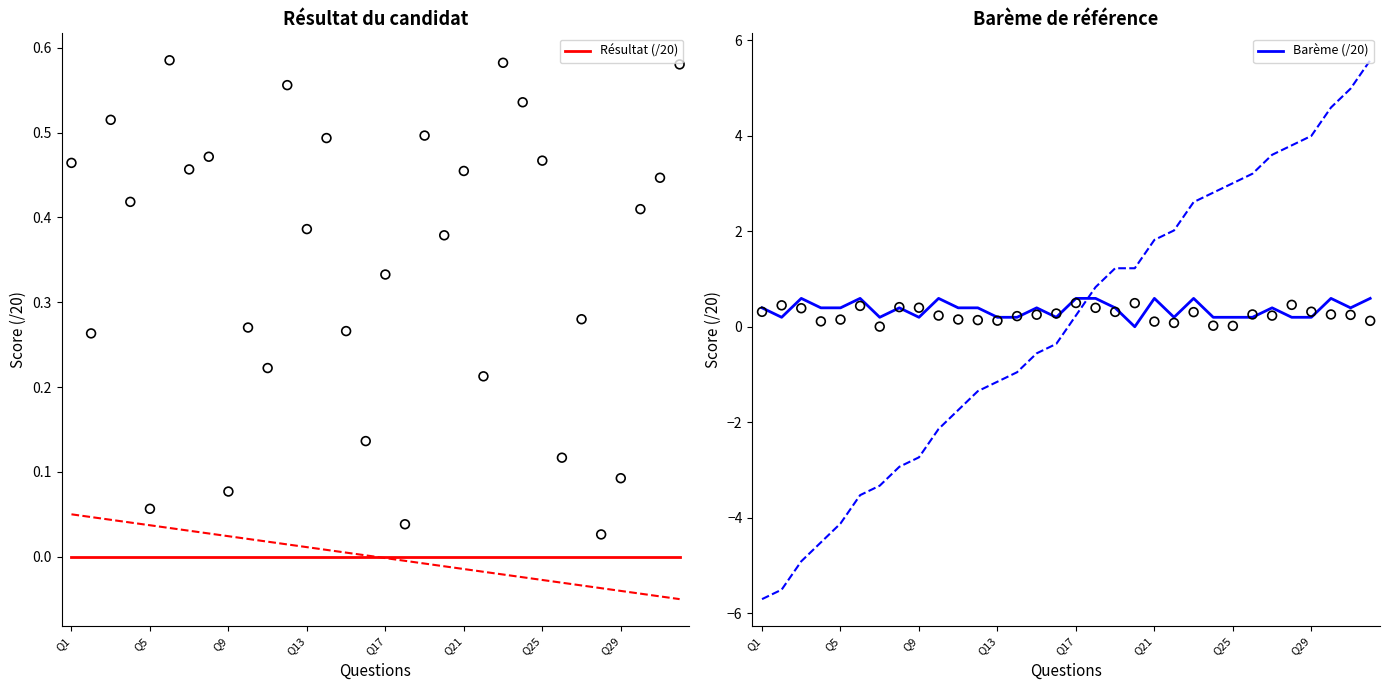

Which series has the largest Y range (max minus min)?

Barème (/20)